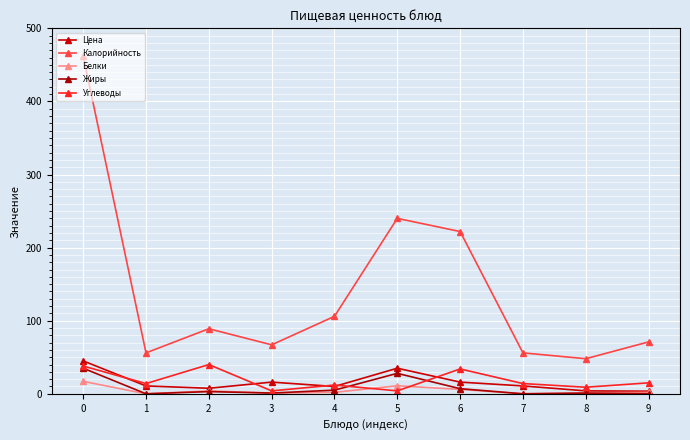

What are all the series names shown in the legend?

Цена, Калорийность, Белки, Жиры, Углеводы